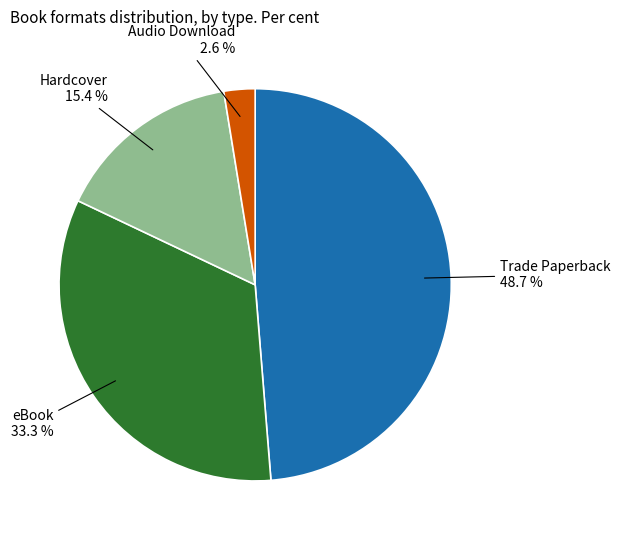

What percentage is the eBook slice, to the nearest percent?

33%